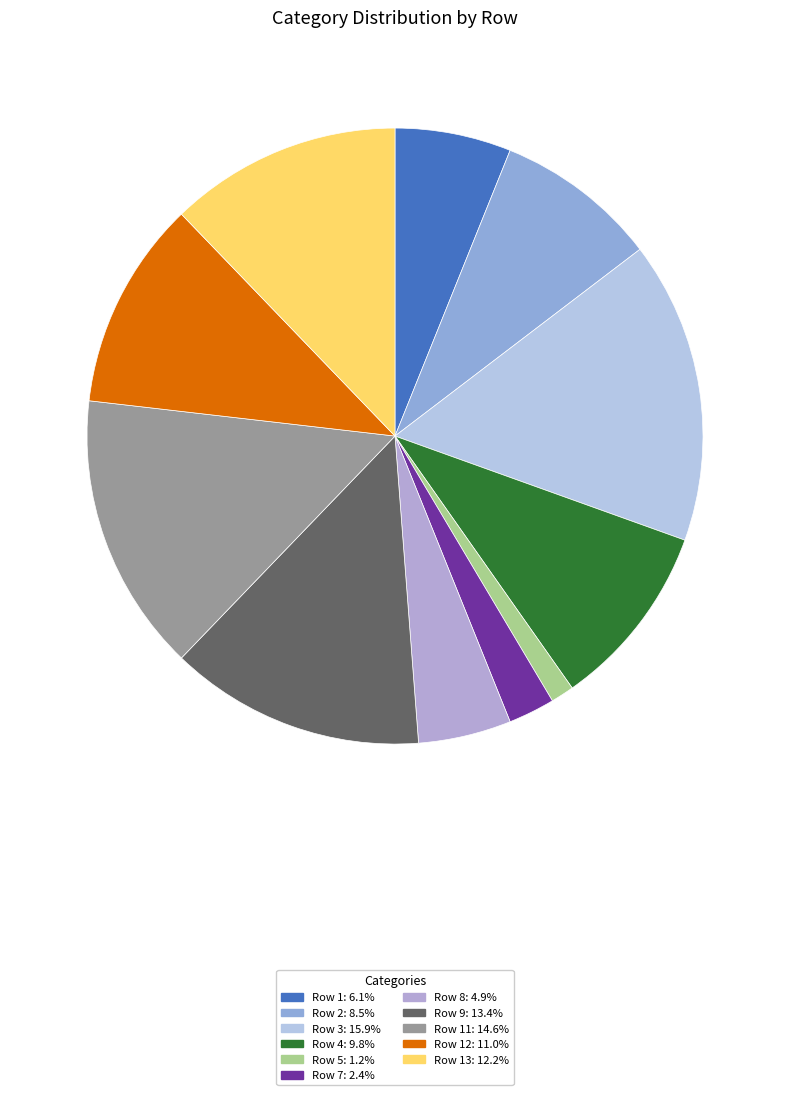

To the nearest percent, what is the average slice percentage?

8%